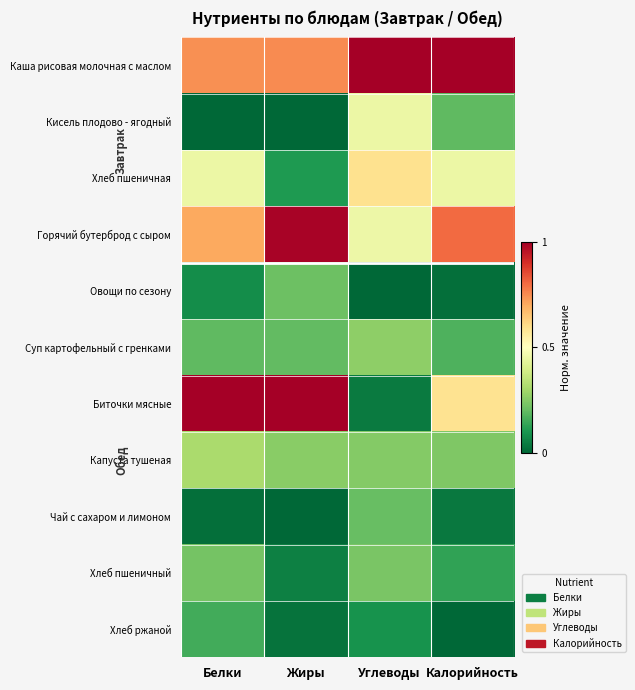

At which category is the sum across all series the highest?

Белки